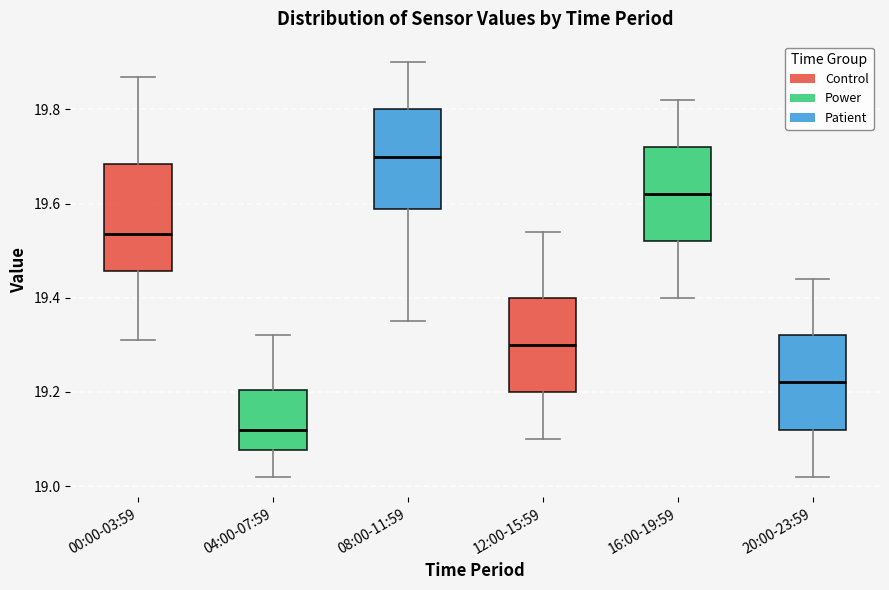

Reading left to right, read every box against the y-axis: the position of its median line, the range the box covers, and the ends of its whiskers. The values are not printed on the chart, so give them approximately, as read against the axis.

00:00-03:59: median 19.54, box 19.46 to 19.68, whiskers 19.32 to 19.88
04:00-07:59: median 19.12, box 19.08 to 19.20, whiskers 19.02 to 19.32
08:00-11:59: median 19.70, box 19.58 to 19.80, whiskers 19.36 to 19.90
12:00-15:59: median 19.30, box 19.20 to 19.40, whiskers 19.10 to 19.54
16:00-19:59: median 19.62, box 19.52 to 19.72, whiskers 19.40 to 19.82
20:00-23:59: median 19.22, box 19.12 to 19.32, whiskers 19.02 to 19.44